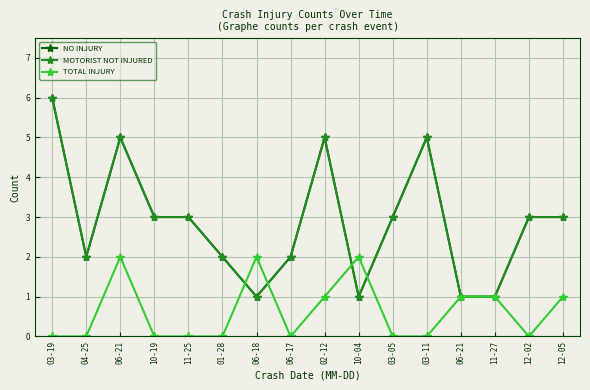

What is the greatest value displayed?

6